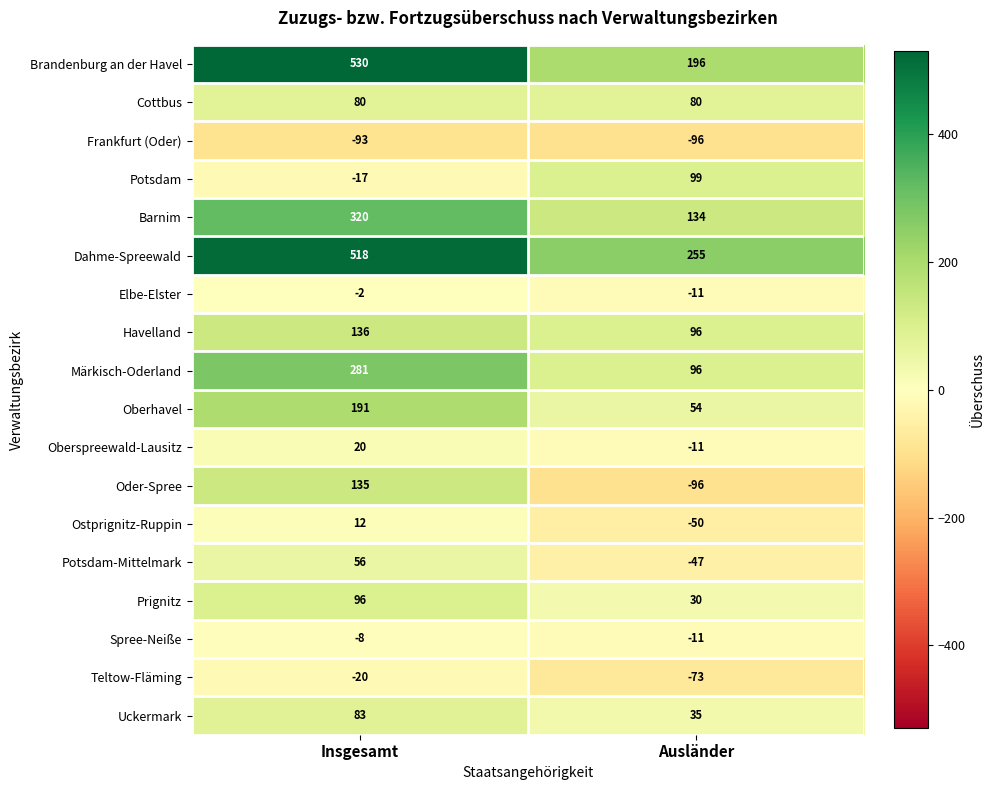

Rank the series at Insgesamt from highest to lowest value.

Brandenburg an der Havel, Dahme-Spreewald, Barnim, Märkisch-Oderland, Oberhavel, Havelland, Oder-Spree, Prignitz, Uckermark, Cottbus, Potsdam-Mittelmark, Oberspreewald-Lausitz, Ostprignitz-Ruppin, Elbe-Elster, Spree-Neiße, Potsdam, Teltow-Fläming, Frankfurt (Oder)